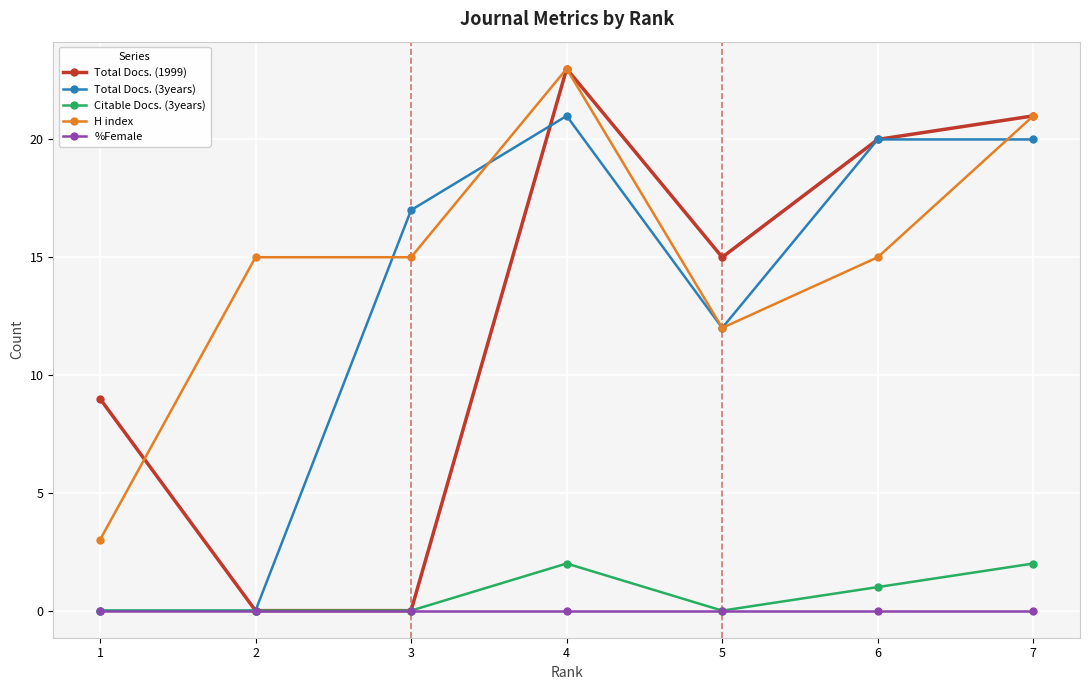

Reading left to right, list all the values displayed in this chart.

Total Docs. (1999): 9	0	0	23	15	20	21
Total Docs. (3years): 0	0	17	21	12	20	20
Citable Docs. (3years): 0	0	0	2	0	1	2
H index: 3	15	15	23	12	15	21
%Female: 0	0	0	0	0	0	0